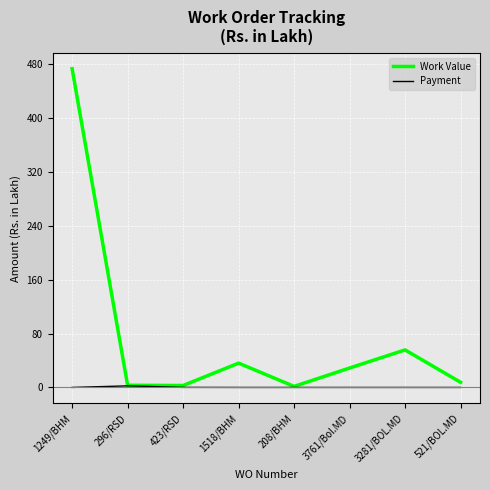

What are all the series names shown in the legend?

Work Value, Payment